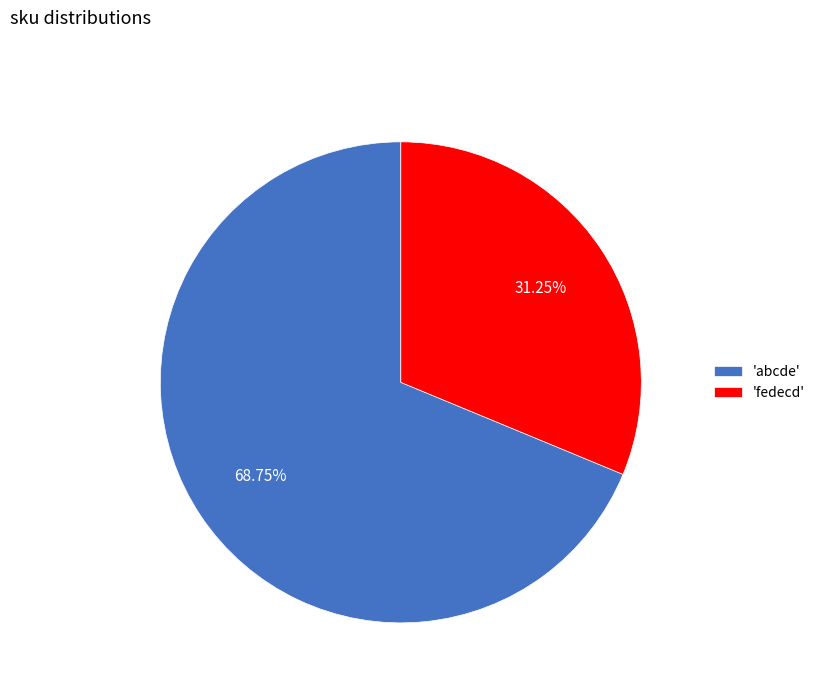

Between 'abcde' and 'fedecd', which is larger?

'abcde'